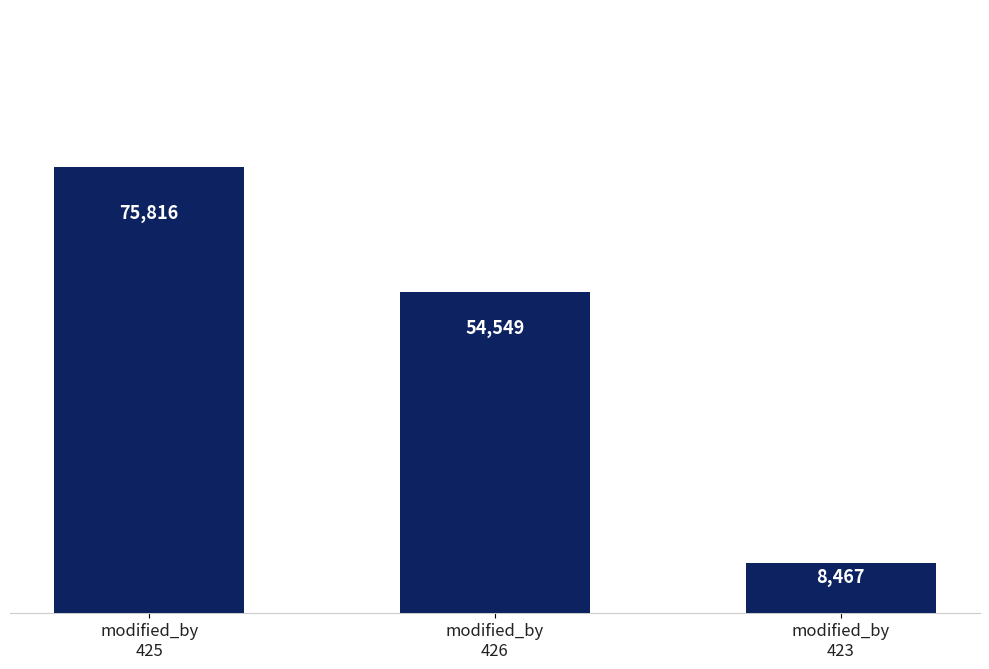

Reading left to right, list all the values displayed in this chart.

75816	54549	8467